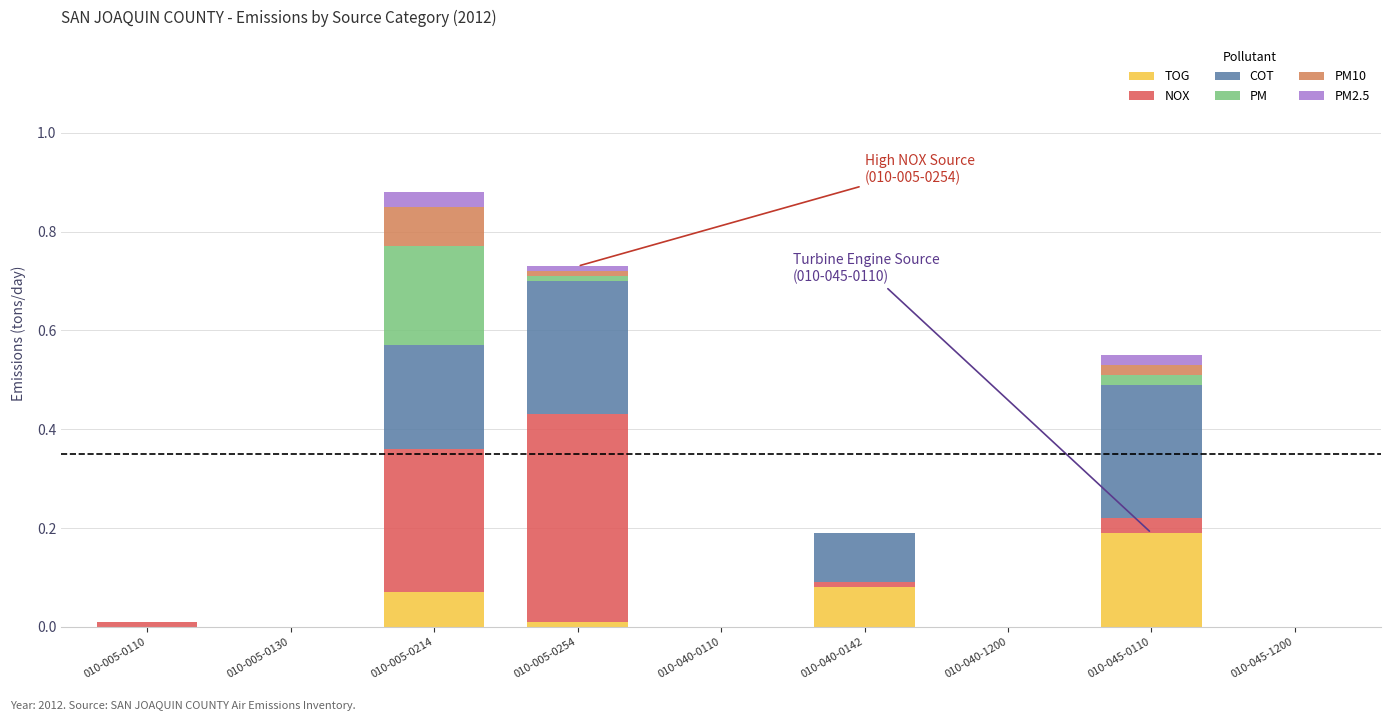

At which category is the sum across all series the highest?

010-005-0214